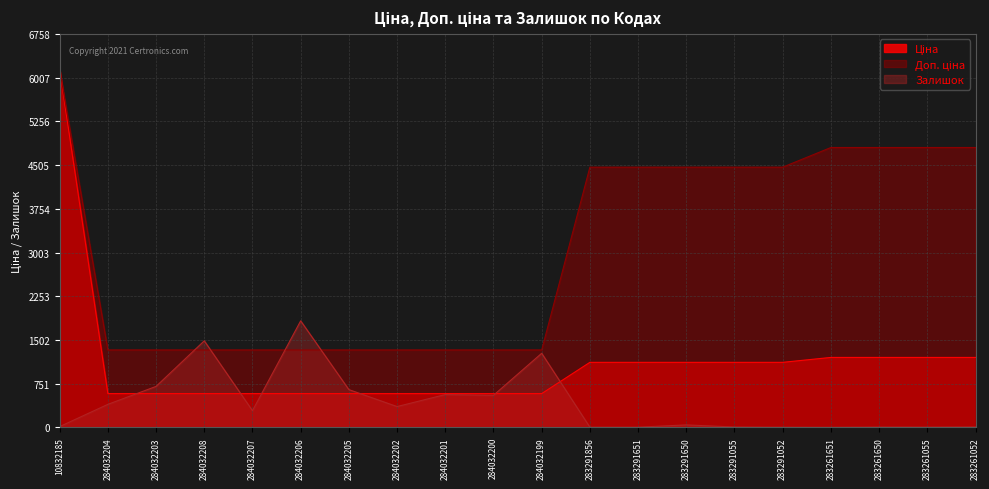

What is the difference between the Ціна values at 284032207 and 283291856?

537.0